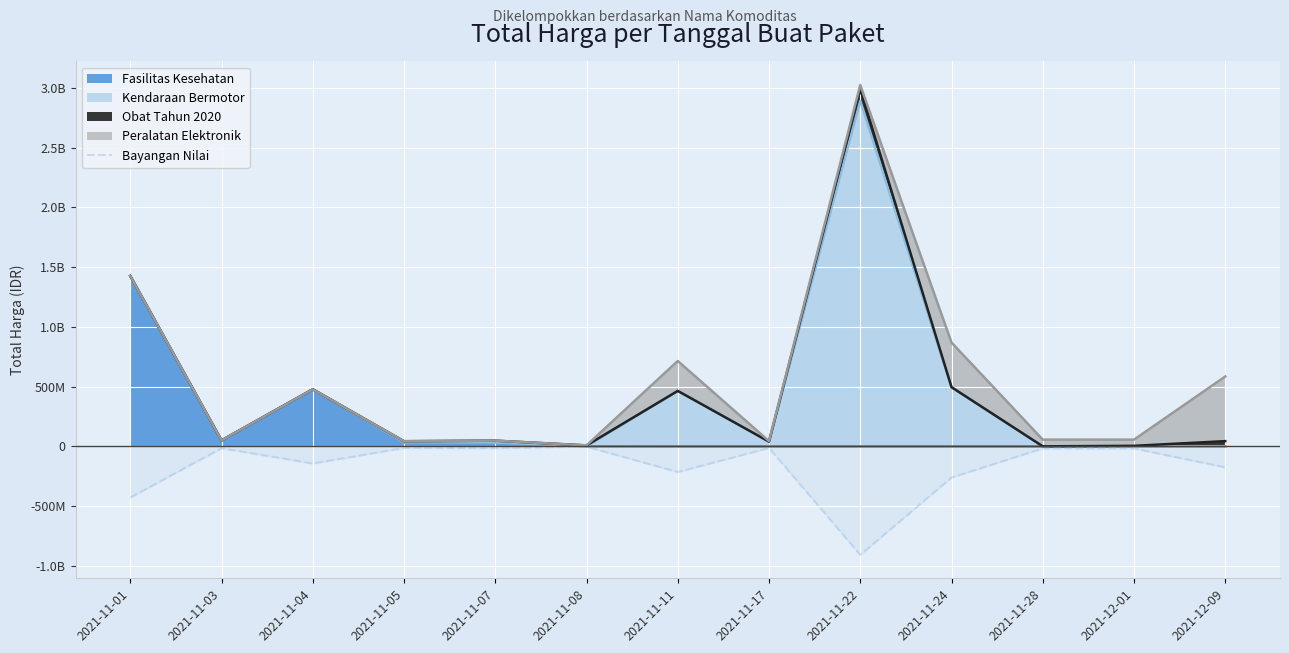

What is the greatest value displayed?

-2393734.5